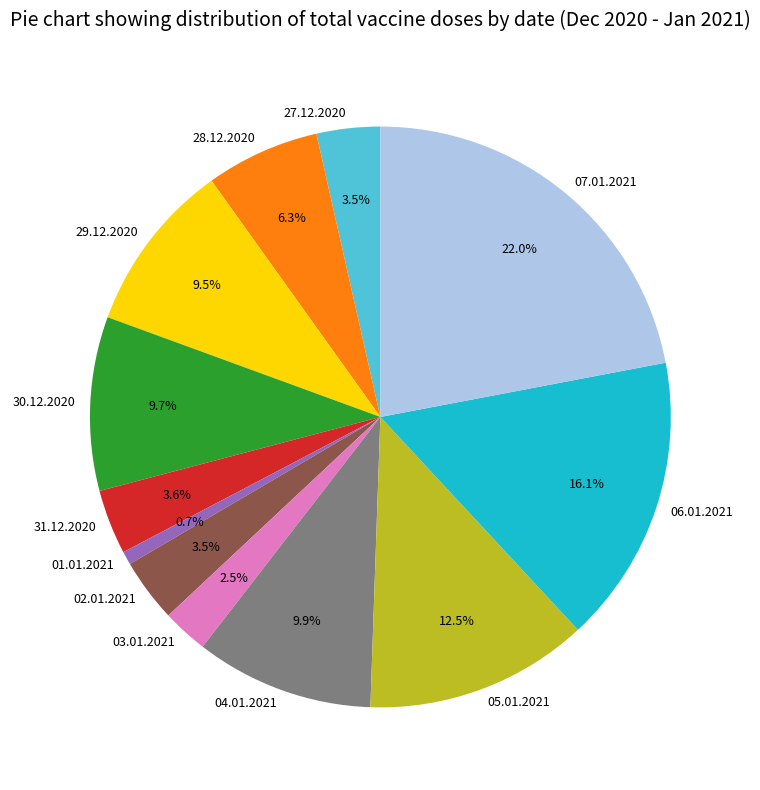

Which slice is the largest?

07.01.2021